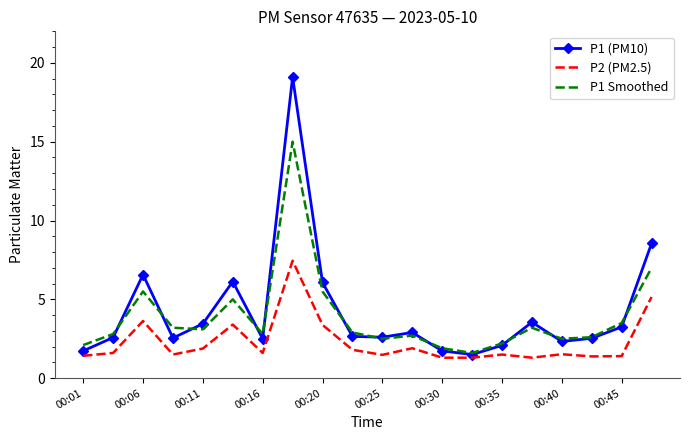

List the series in order of their peak value, lowest first.

P2 (PM2.5), P1 Smoothed, P1 (PM10)